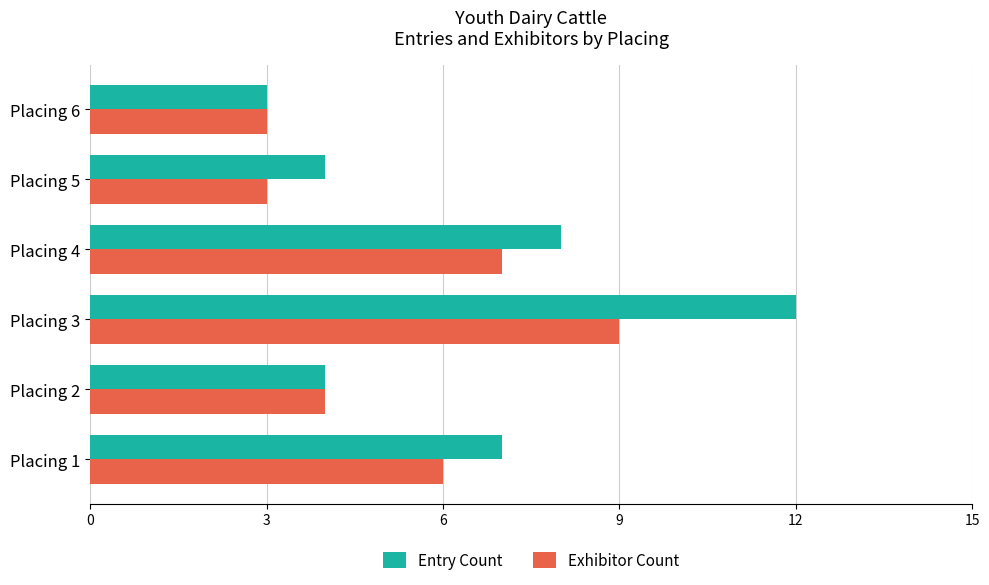

At Placing 1, list the series in order from largest to smallest.

Entry Count, Exhibitor Count